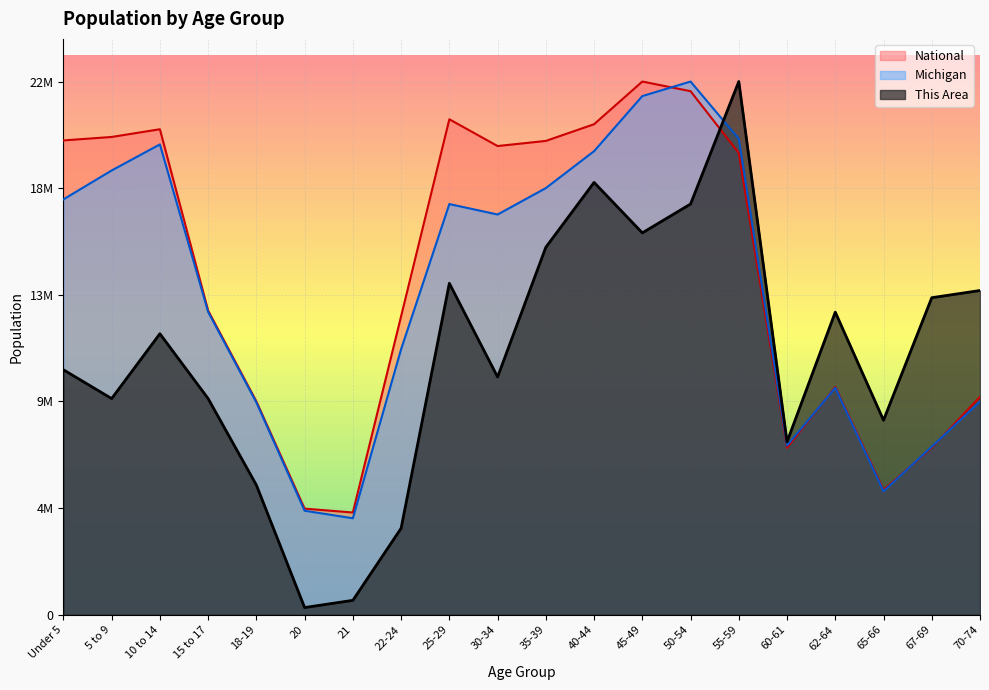

How many interior local valleys does the Michigan series have?

4